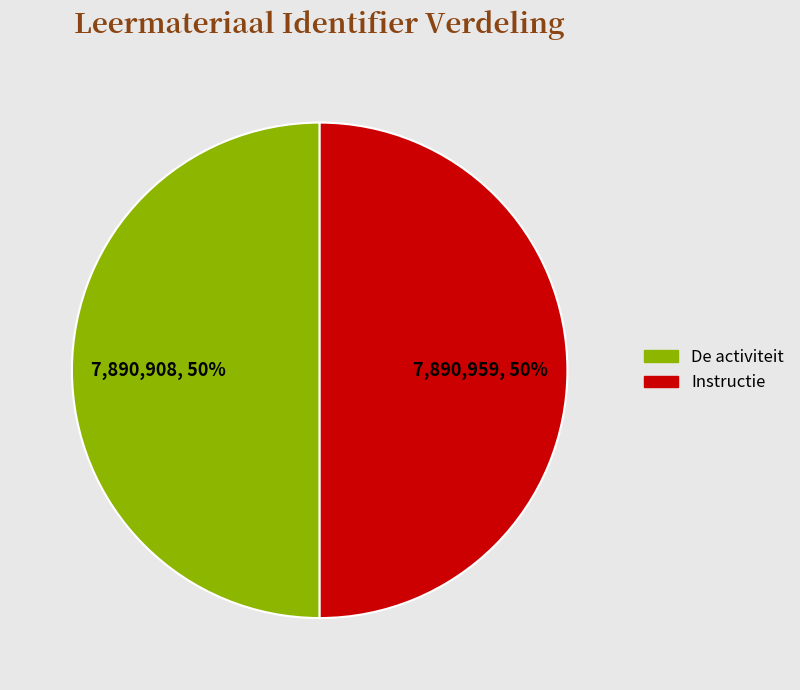

To the nearest percent, what is the average slice percentage?

50%